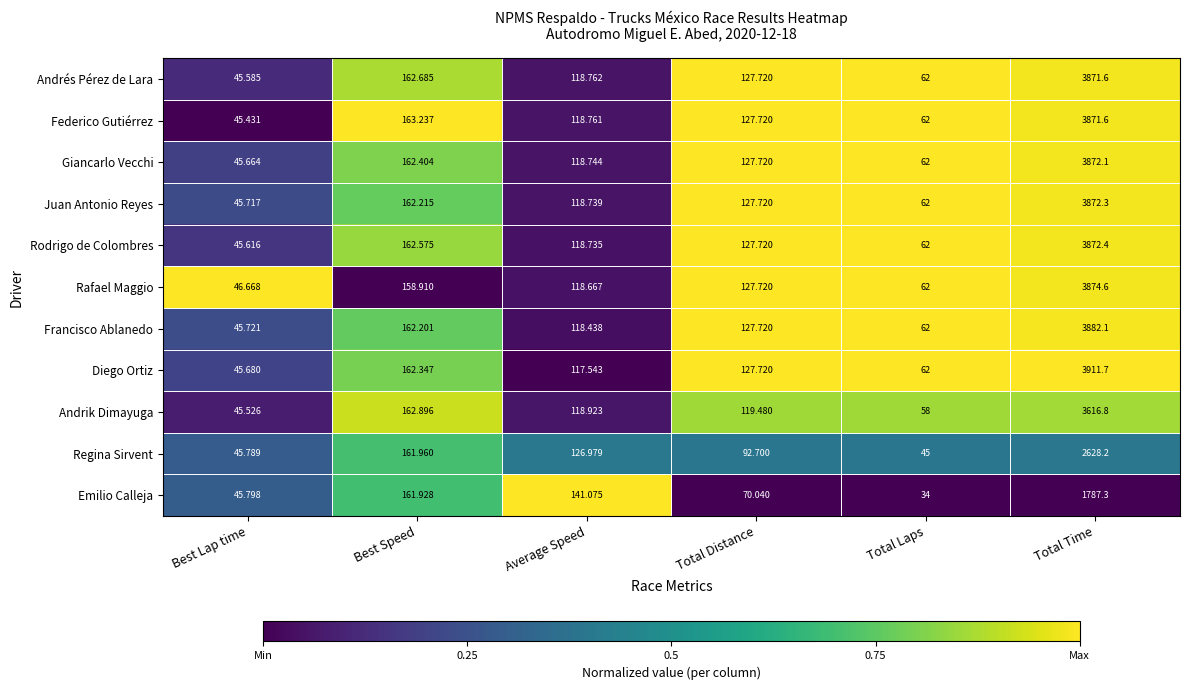

Which series has the largest range (max minus min)?

Diego Ortiz